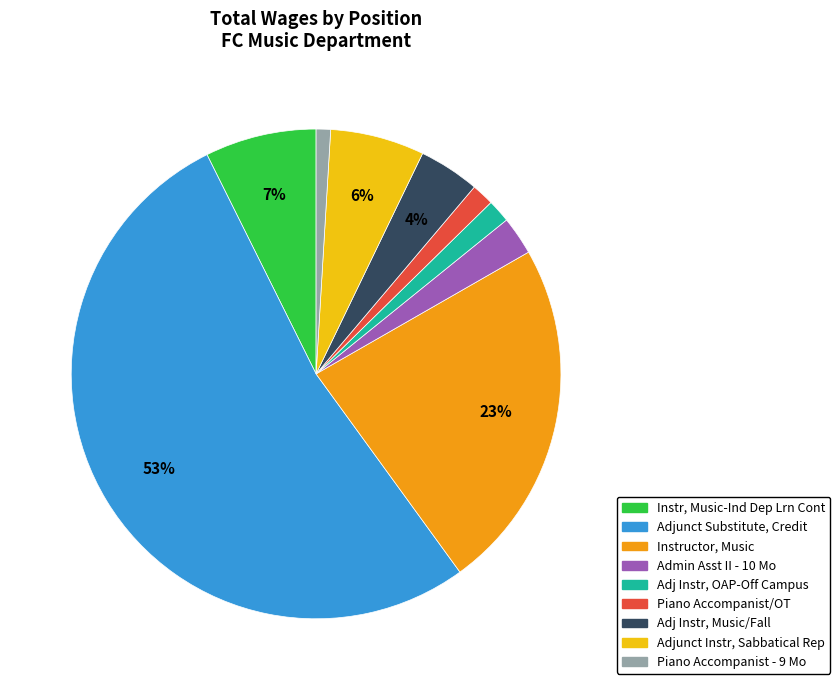

Which has a higher value, Instructor, Music or Piano Accompanist - 9 Mo?

Instructor, Music